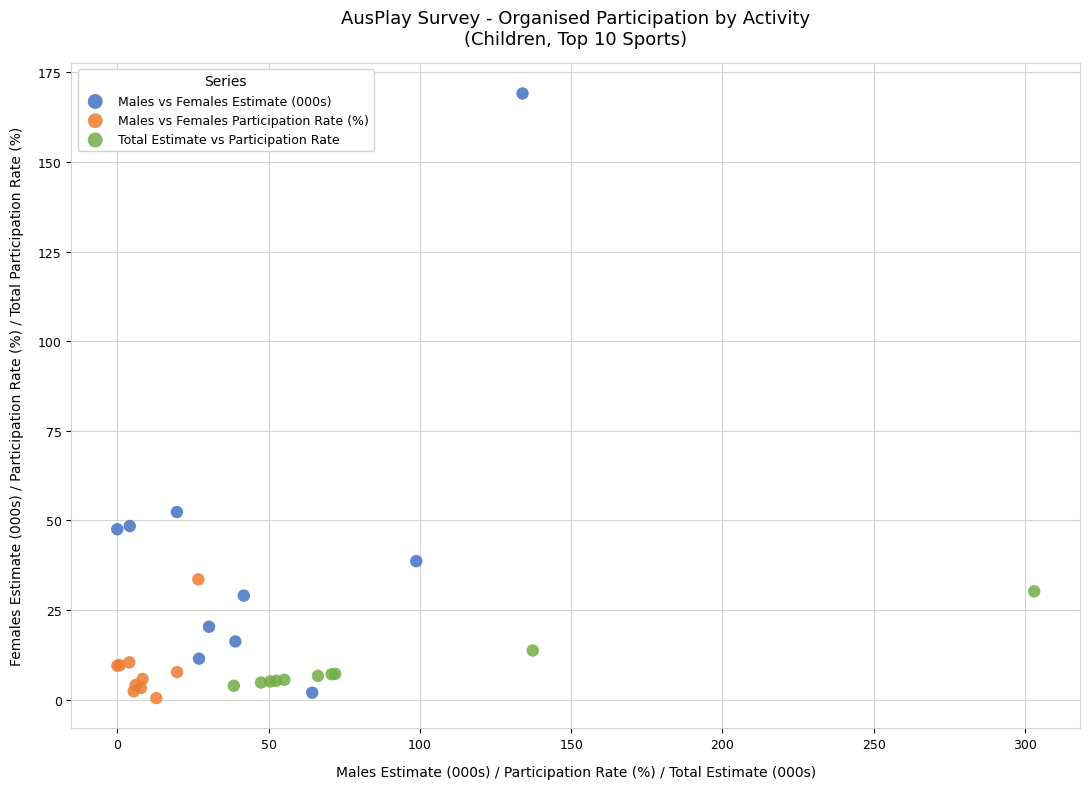

Which series reaches the maximum Y coordinate?

Males vs Females Estimate (000s)